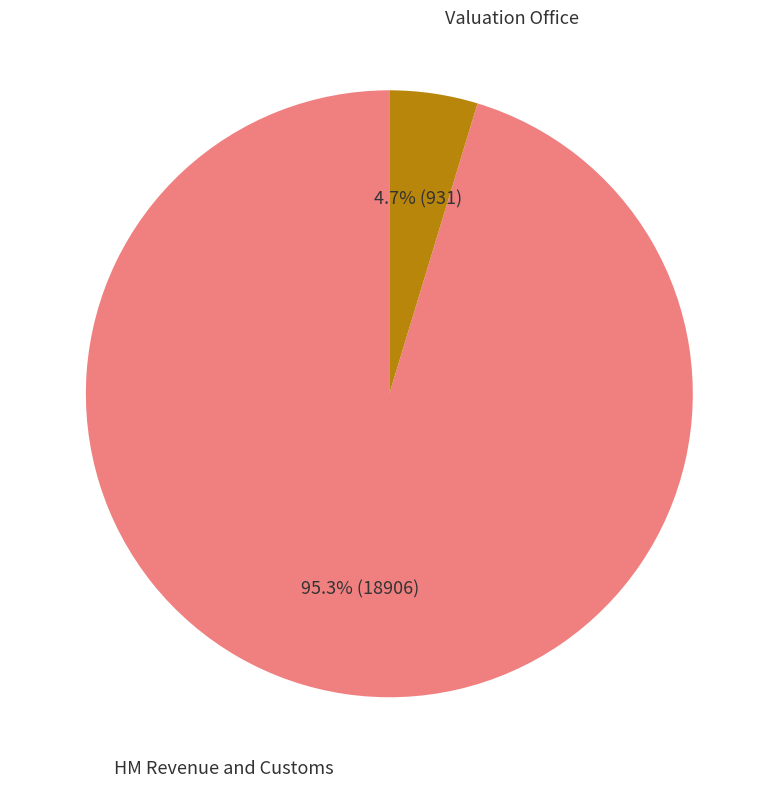

Is there a majority slice in this chart?

Yes